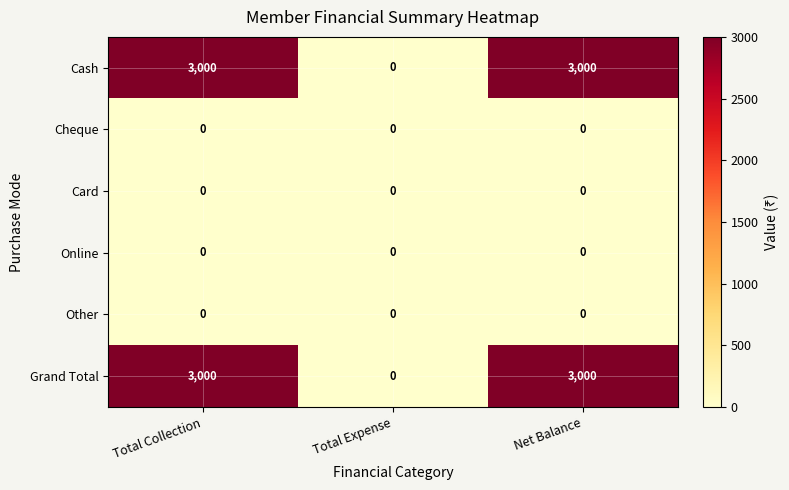

True or false: Online has a value of 0 at Total Expense.

True